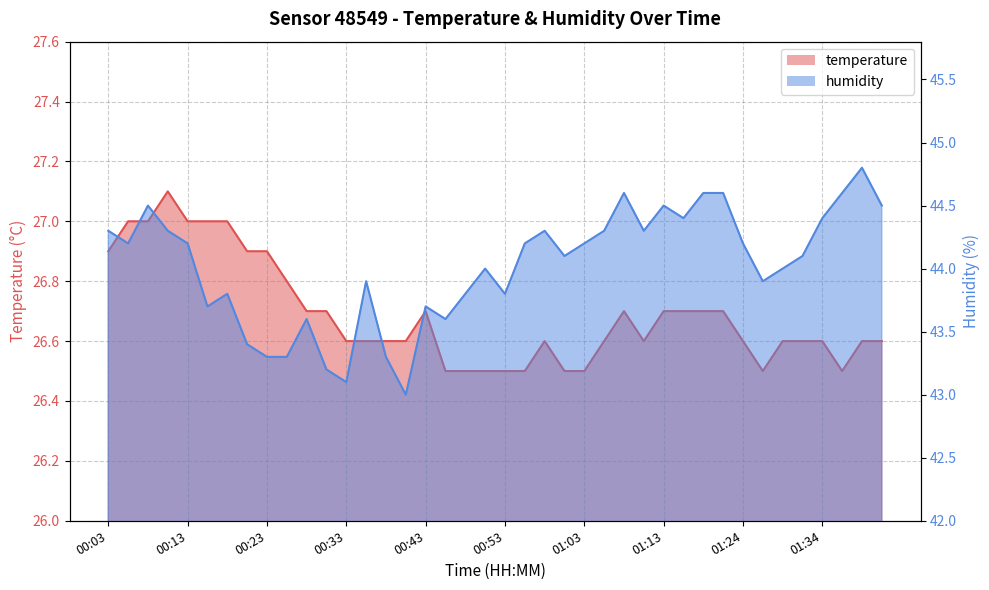

What is the highest value of the temperature series?

27.1